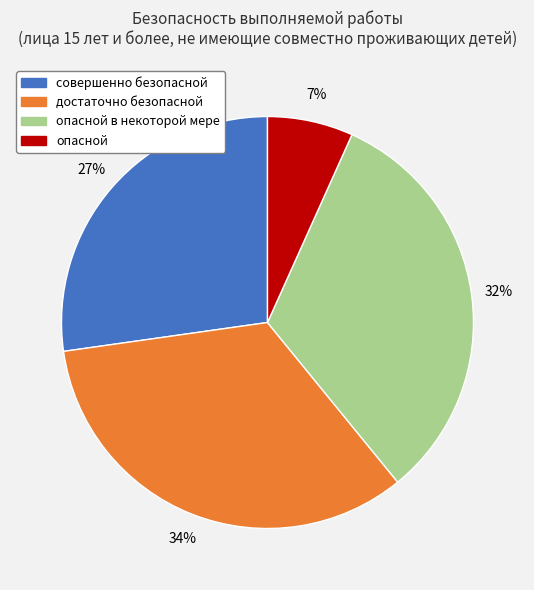

How many segments does this pie chart have?

4